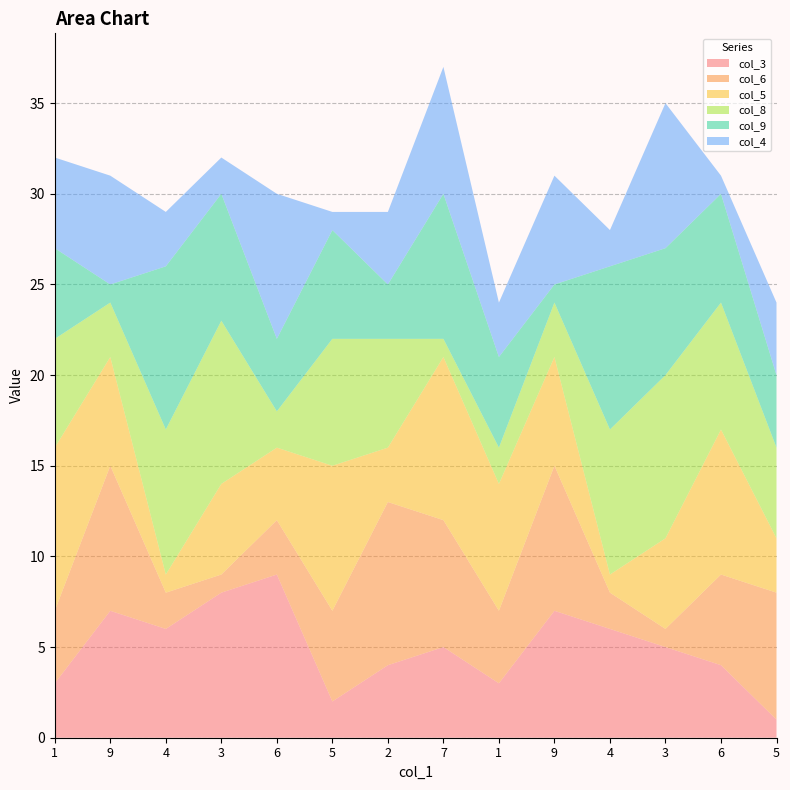

Reading left to right, transcribe all the data shown in this chart.

col_3: 3	7	6	8	9	2	4	5	3	7	6	5	4	1
col_6: 4	8	2	1	3	5	9	7	4	8	2	1	5	7
col_5: 9	6	1	5	4	8	3	9	7	6	1	5	8	3
col_8: 6	3	8	9	2	7	6	1	2	3	8	9	7	5
col_9: 5	1	9	7	4	6	3	8	5	1	9	7	6	4
col_4: 5	6	3	2	8	1	4	7	3	6	2	8	1	4